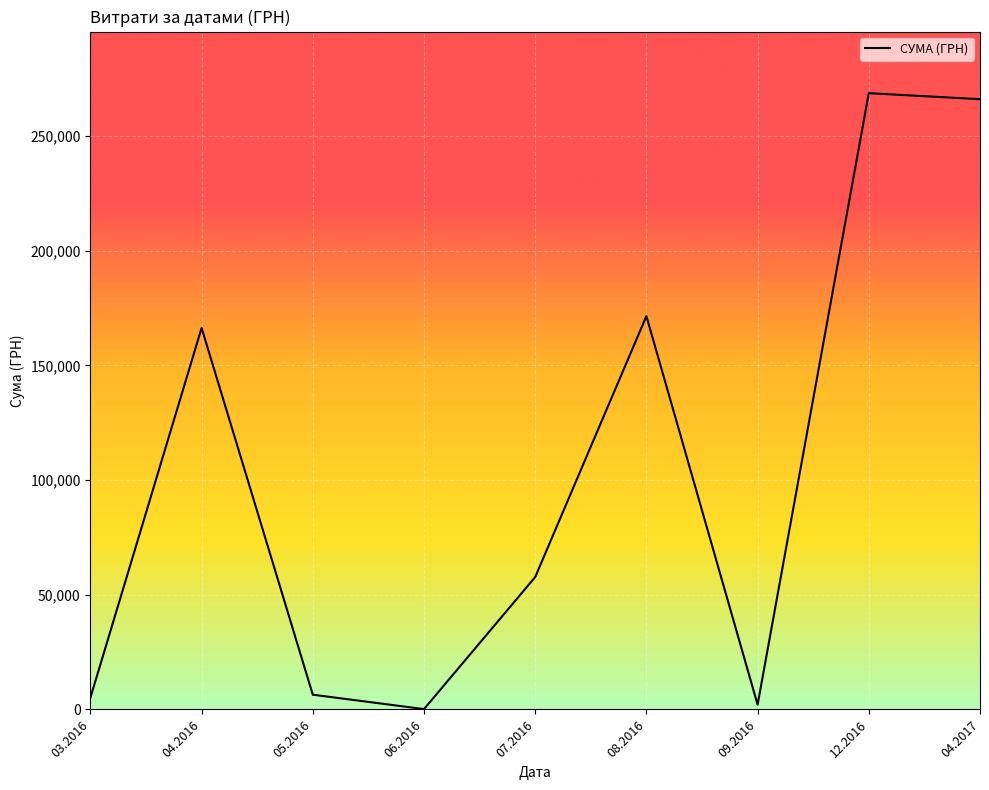

What is the average value?

104923.6